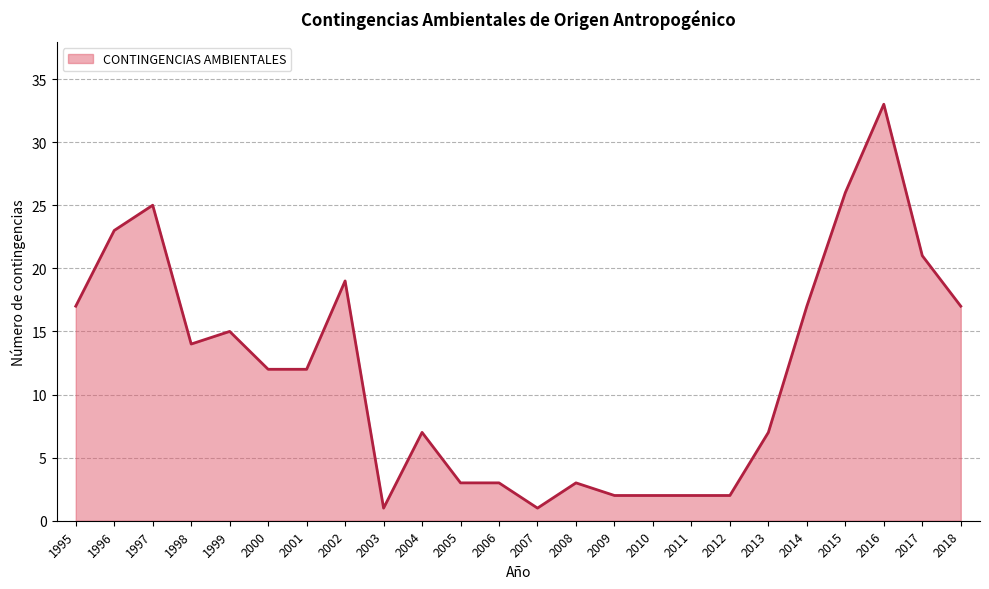

What is the approximate value at 2017, to the nearest 5?

20